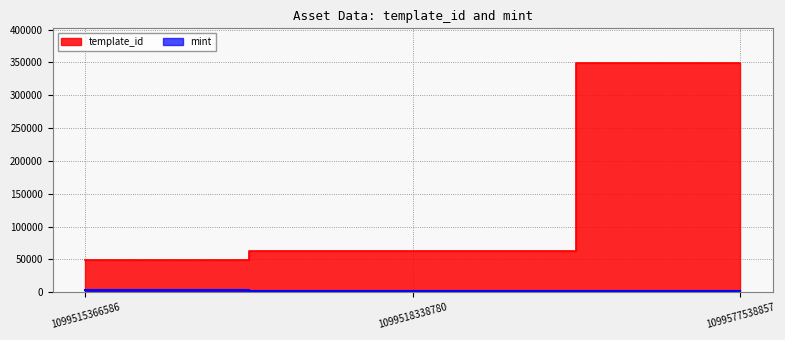

Which series changed the most between 1099515366586 and 1099577538857?

template_id